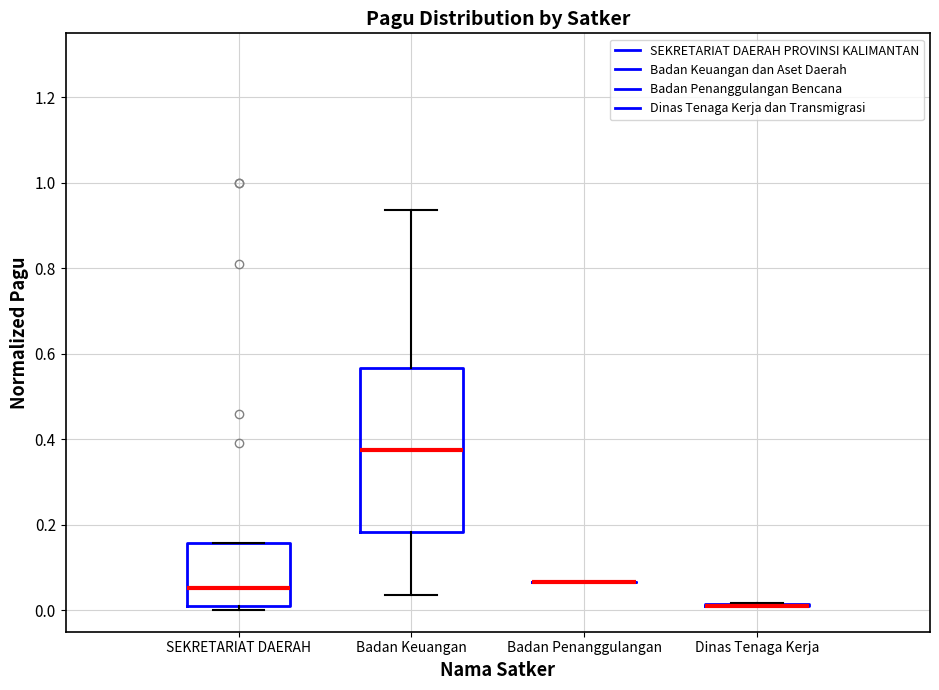

Where is the lower edge of the box for SEKRETARIAT DAERAH on the y-axis? The values are not printed on the chart, so give them approximately, as read against the axis.

0.00